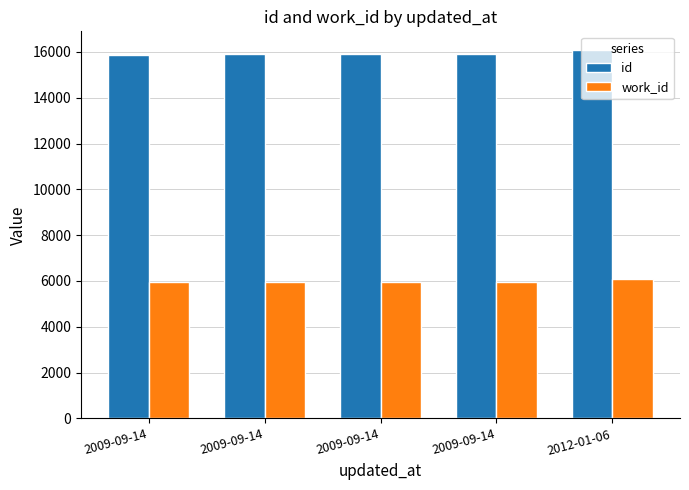

Reading right to left, extract all data points from this chart.

id: 16095	15893	15892	15891	15887
work_id: 6083	5976	5976	5976	5976